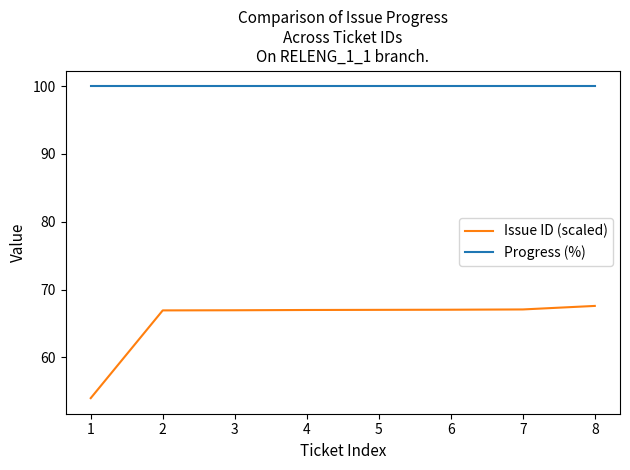

At which label does Issue ID (scaled) reach its peak?

8